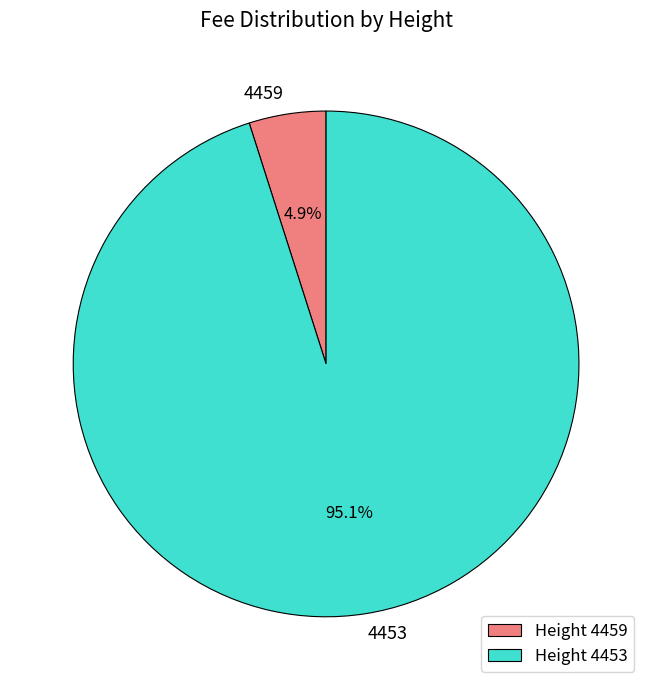

True or false: 4453 accounts for 95% of the total.

True